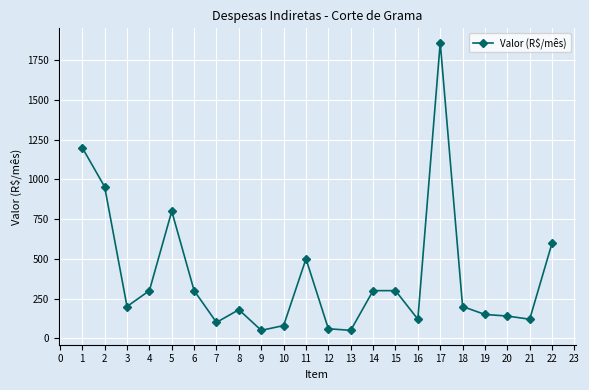

What is the difference between the values at 2 and 19?

804.0